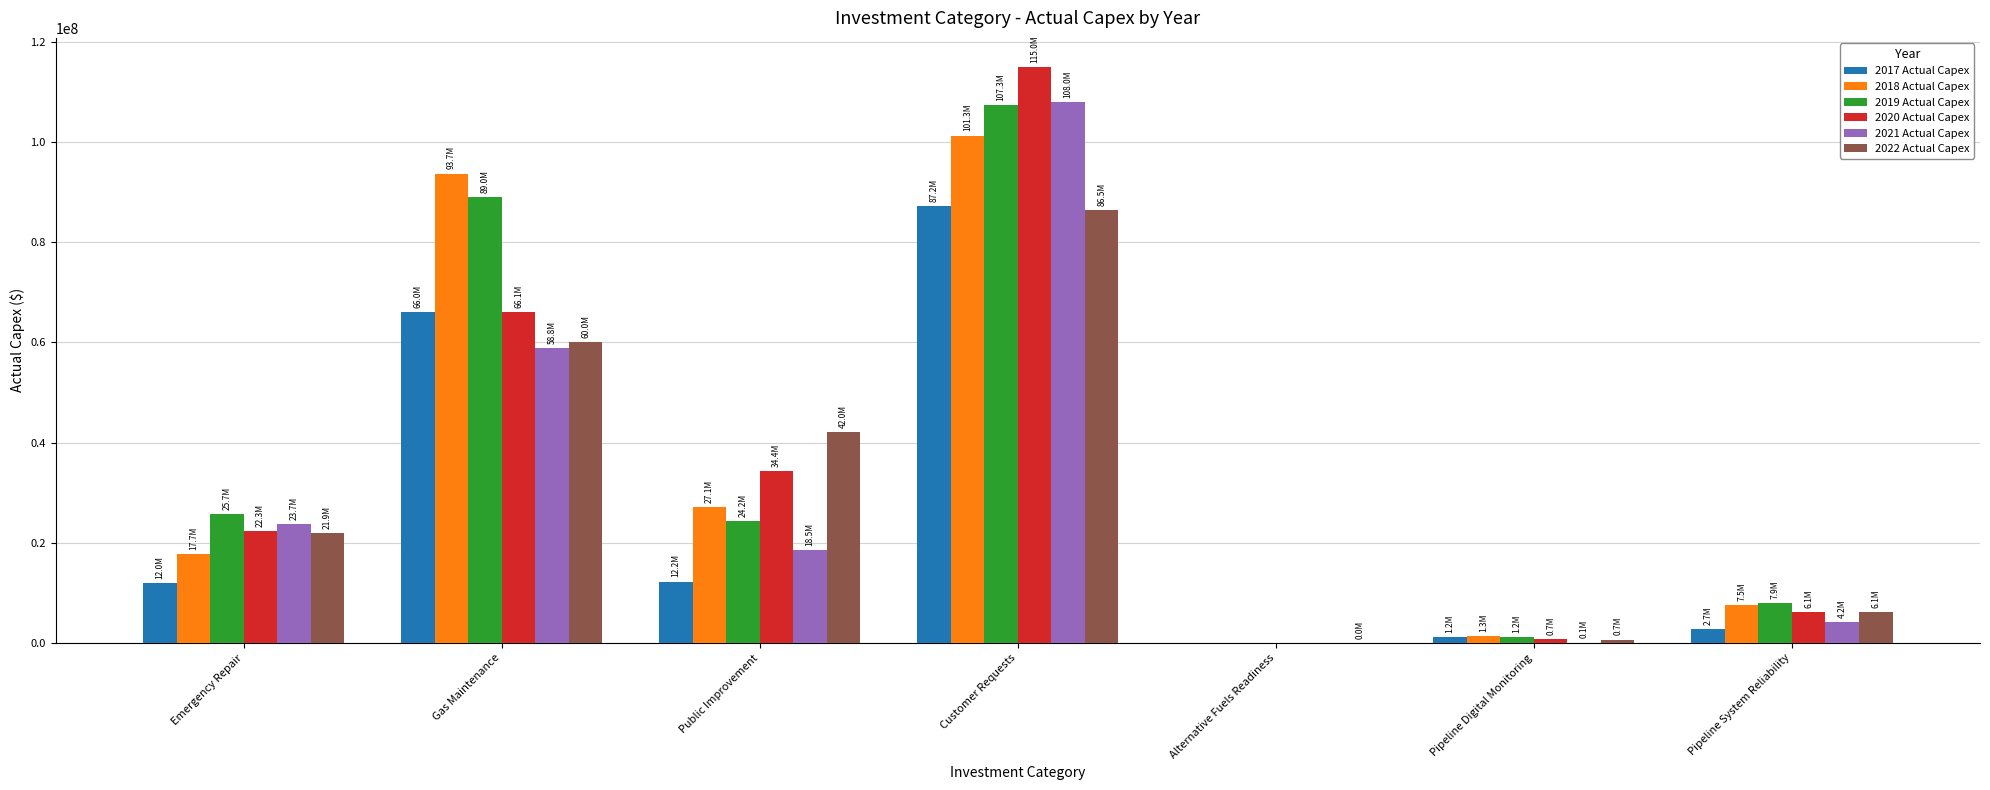

What is the sum of all 2022 Actual Capex values?

217176587.6